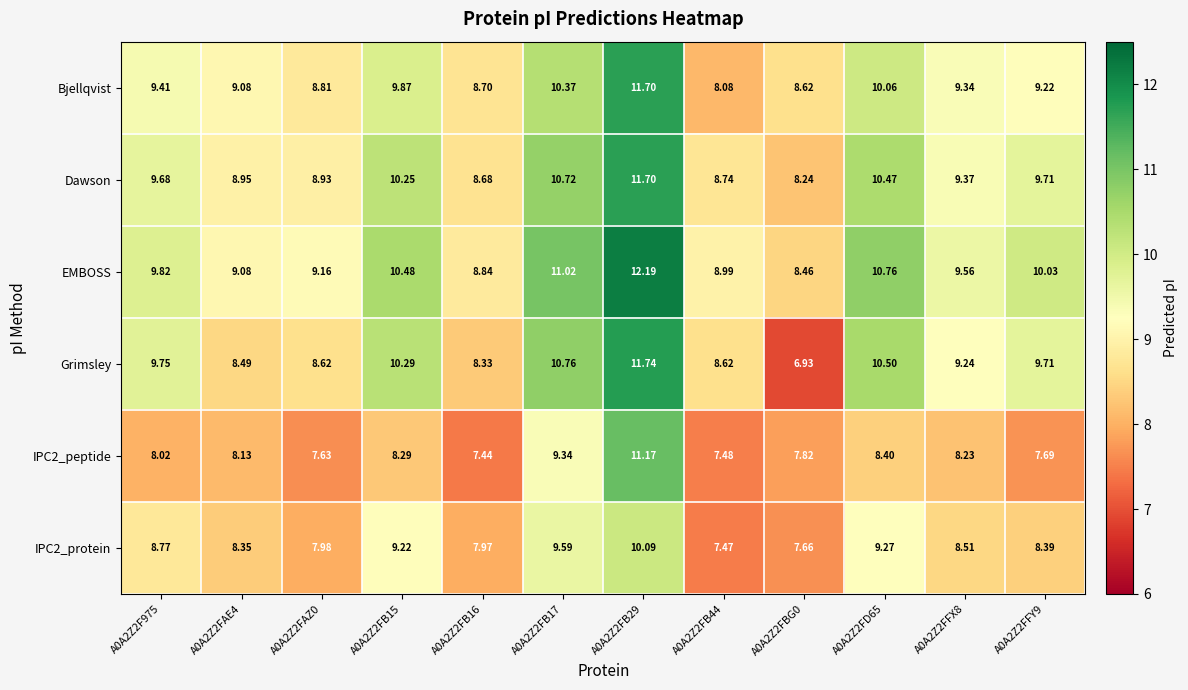

At A0A2Z2FB16, list the series in order from smallest to largest.

IPC2_peptide, IPC2_protein, Grimsley, Dawson, Bjellqvist, EMBOSS